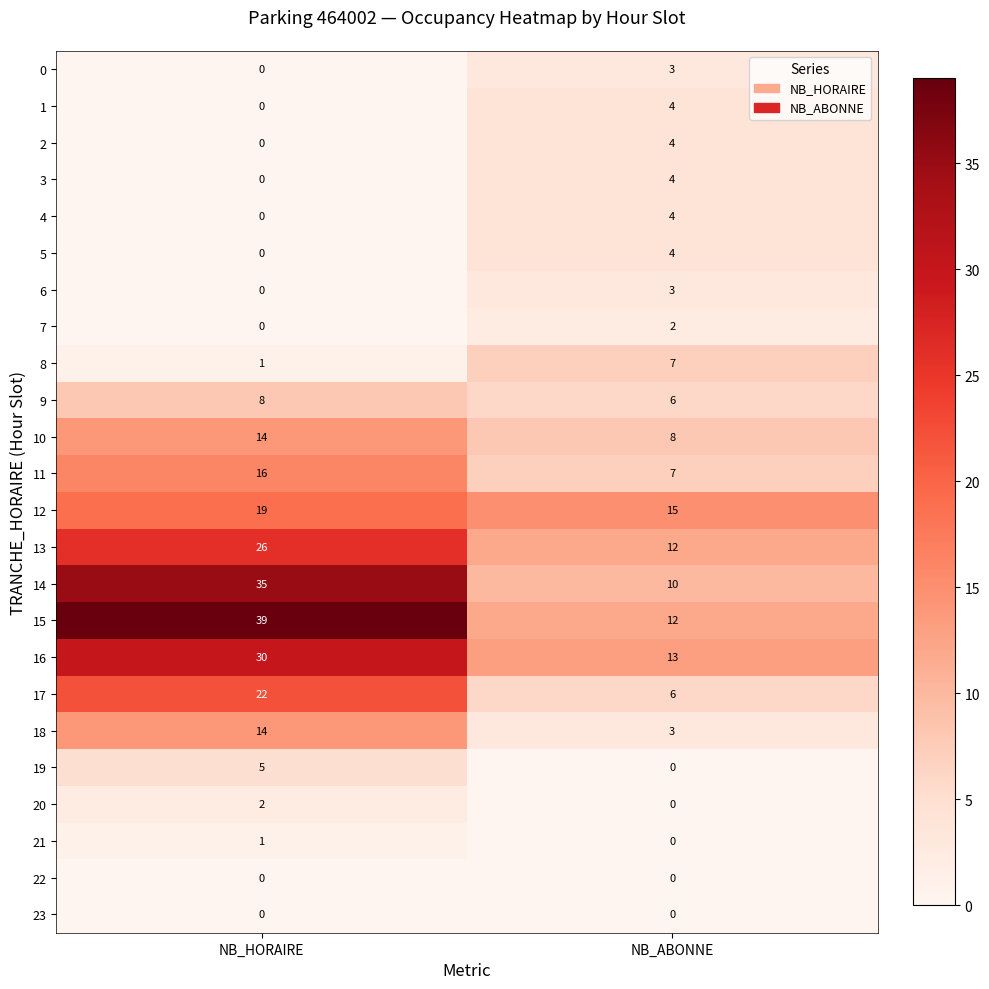

What is the sum of the 8 values at NB_HORAIRE and NB_ABONNE?

8